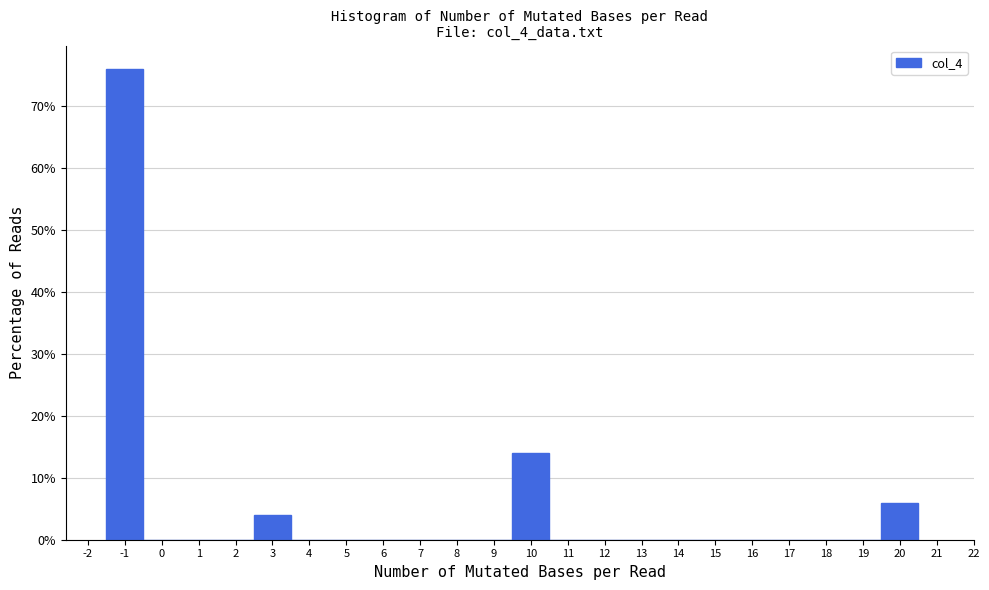

How tall is the bar that spans 2.5 to 3.5 on the x-axis? The values are not printed on the chart, so give them approximately, as read against the axis.

4